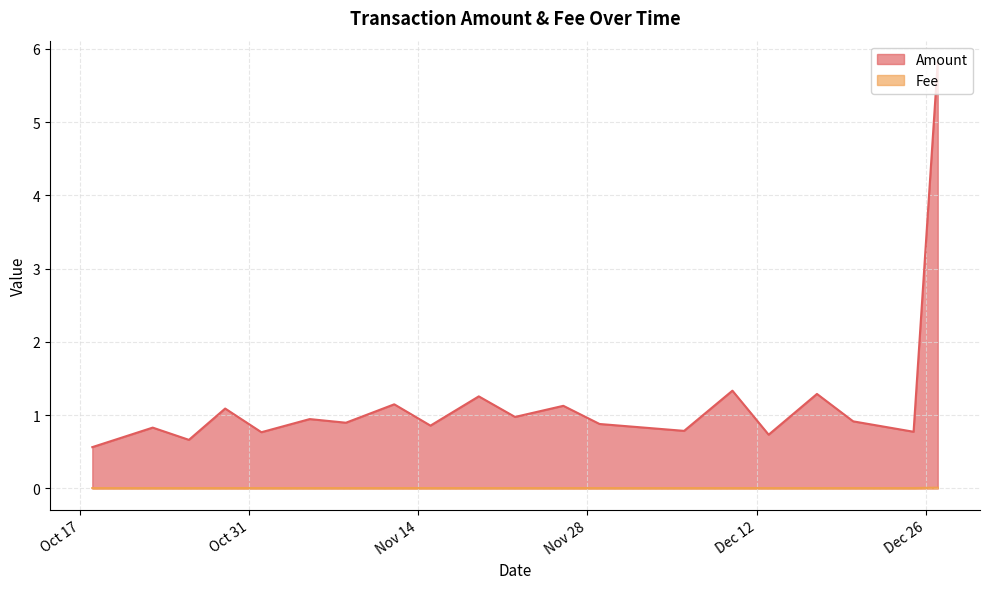

Rank the series by their average value, from highest to lowest.

Amount, Fee